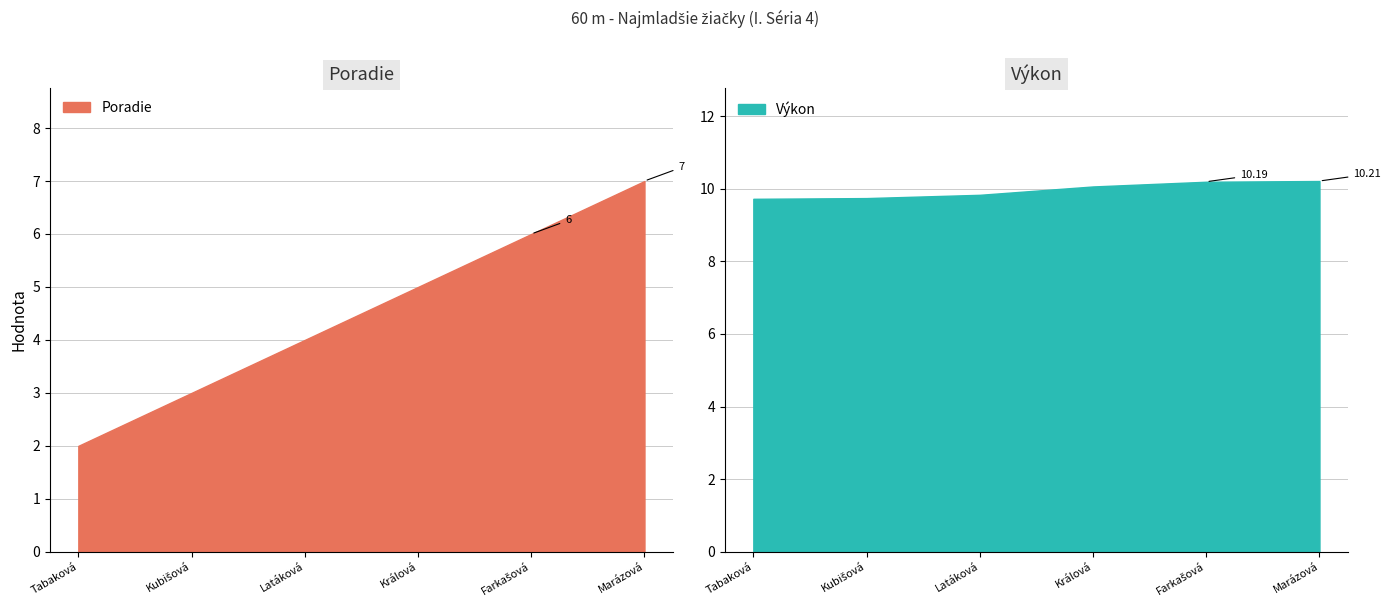

At which category is the sum across all series the highest?

Marázová Natália